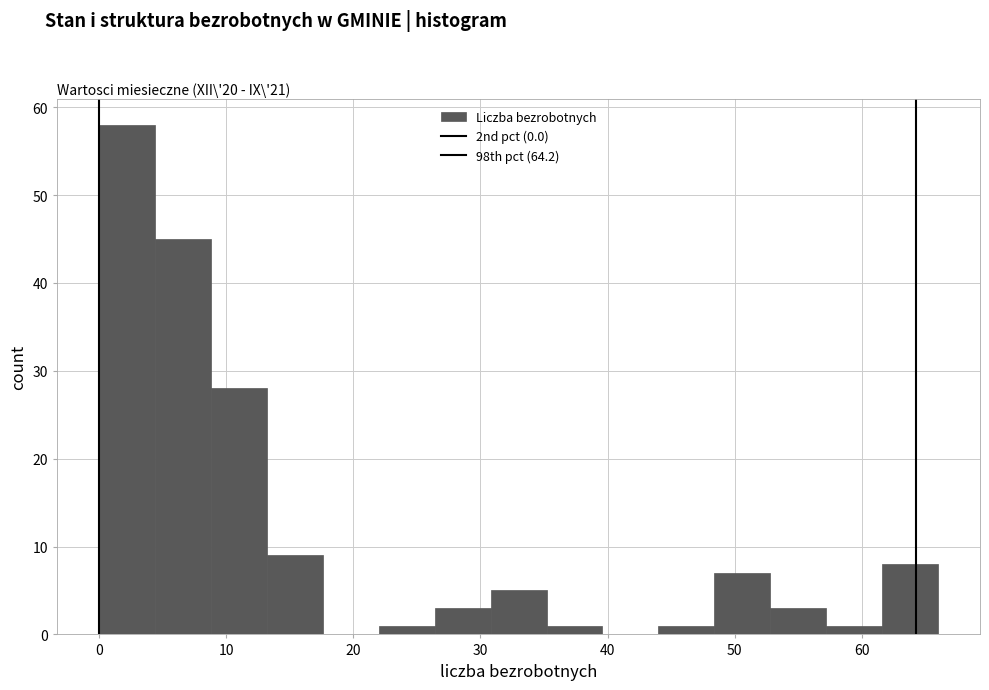

How tall is the bar that spans 57.2 to 61.6 on the x-axis? Neither the bar edges nor the heights are printed on the chart, so give them approximately, as read against the axes.

1